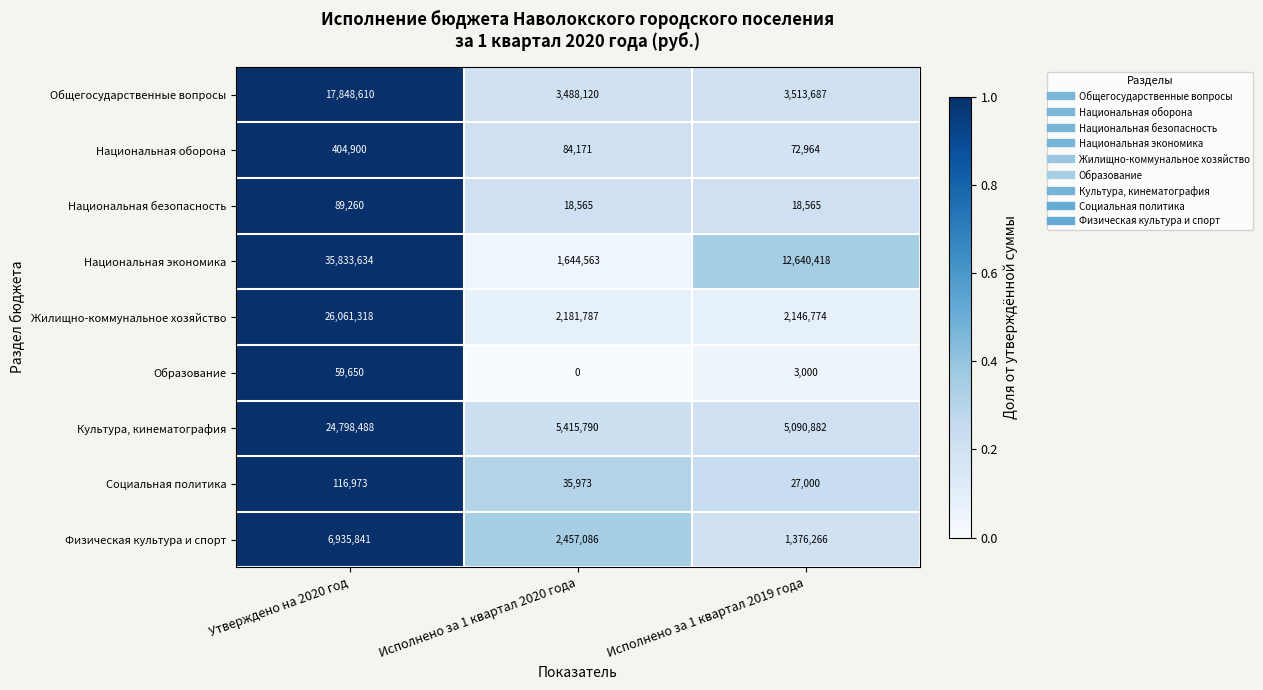

Reading left to right, extract all data points from this chart.

Общегосударственные вопросы: 17848610	3488120	3513687
Национальная оборона: 404900	84171	72964
Национальная безопасность: 89260	18565	18565
Национальная экономика: 35833634	1644563	12640418
Жилищно-коммунальное хозяйство: 26061318	2181787	2146774
Образование: 59650	0	3000
Культура, кинематография: 24798488	5415790	5090882
Социальная политика: 116973	35973	27000
Физическая культура и спорт: 6935841	2457086	1376266